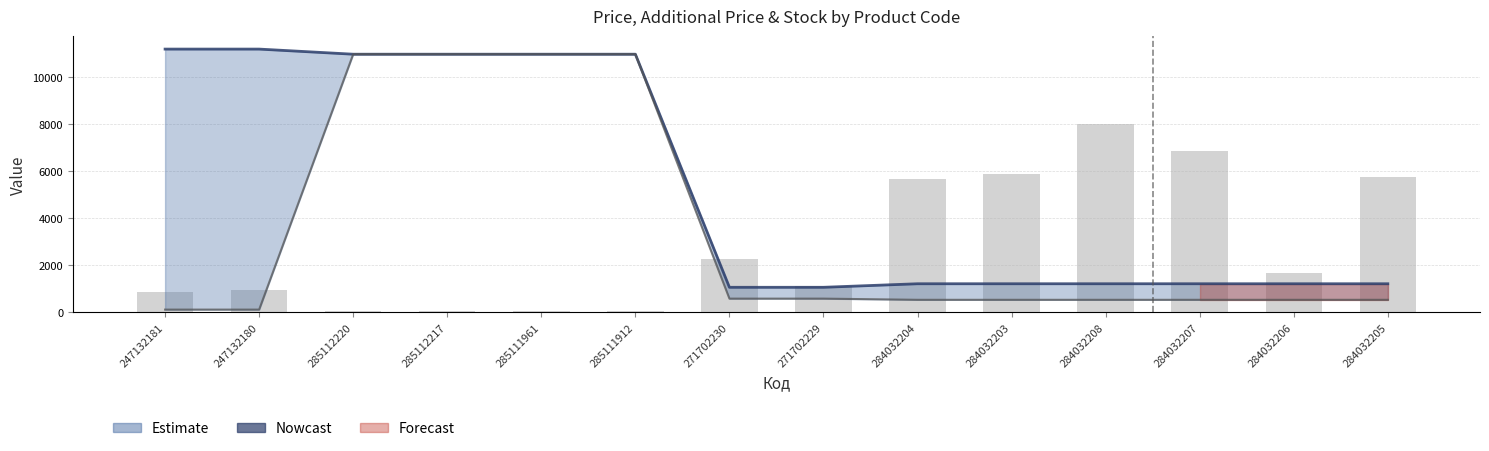

The value of Залишок at 285112220 is 20.2. True or false?

False